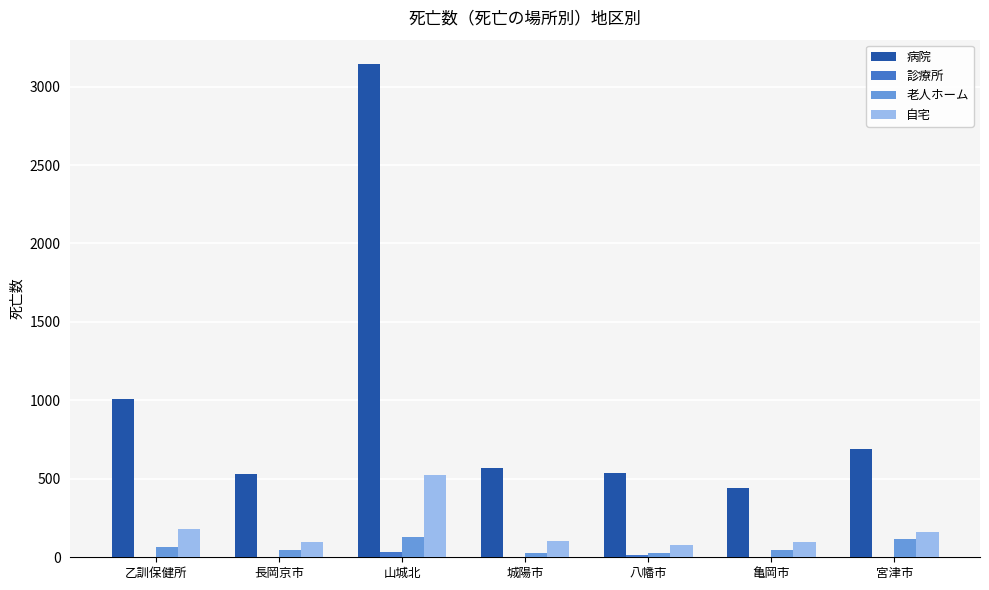

True or false: 自宅 has a value of 81 at 八幡市.

True